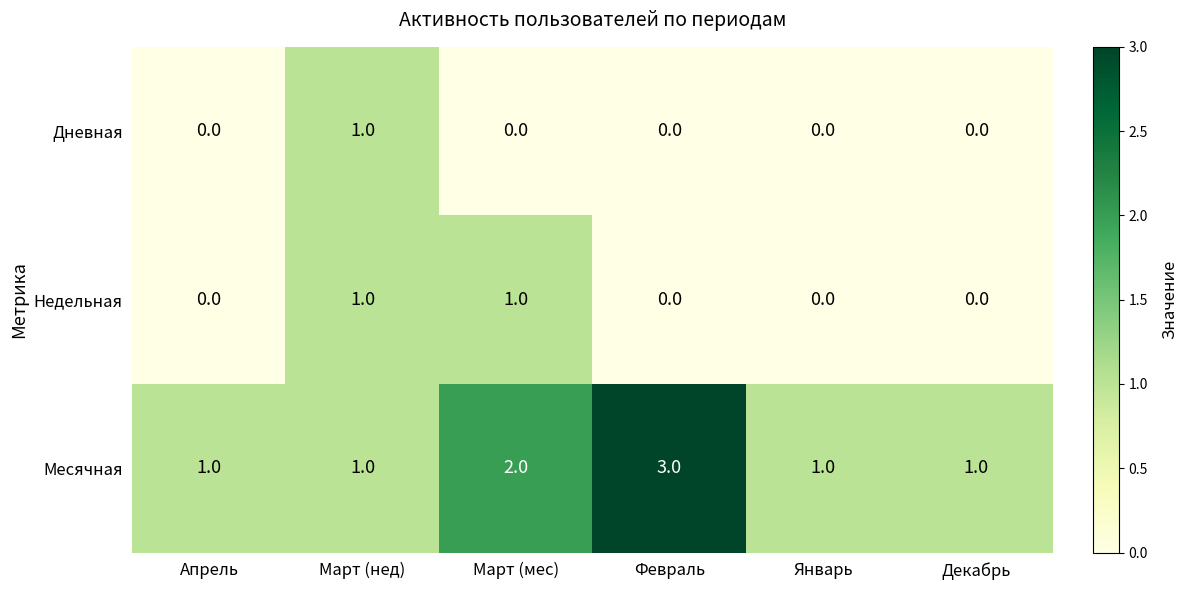

Reading right to left, extract all data points from this chart.

Дневная: 0	0	0	0	1	0
Недельная: 0	0	0	1	1	0
Месячная: 1	1	3	2	1	1